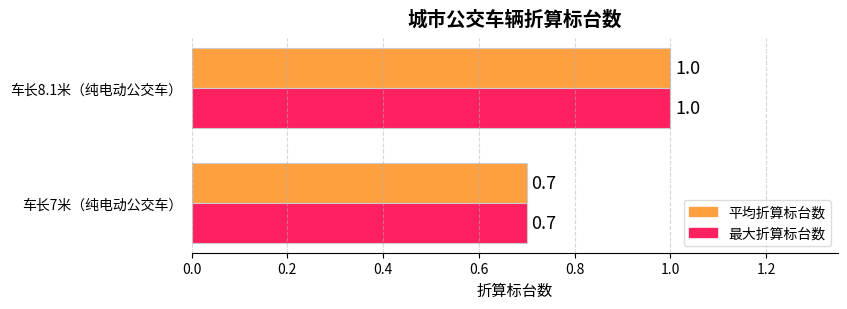

At which category is the sum across all series the highest?

车长8.1米（纯电动公交车）